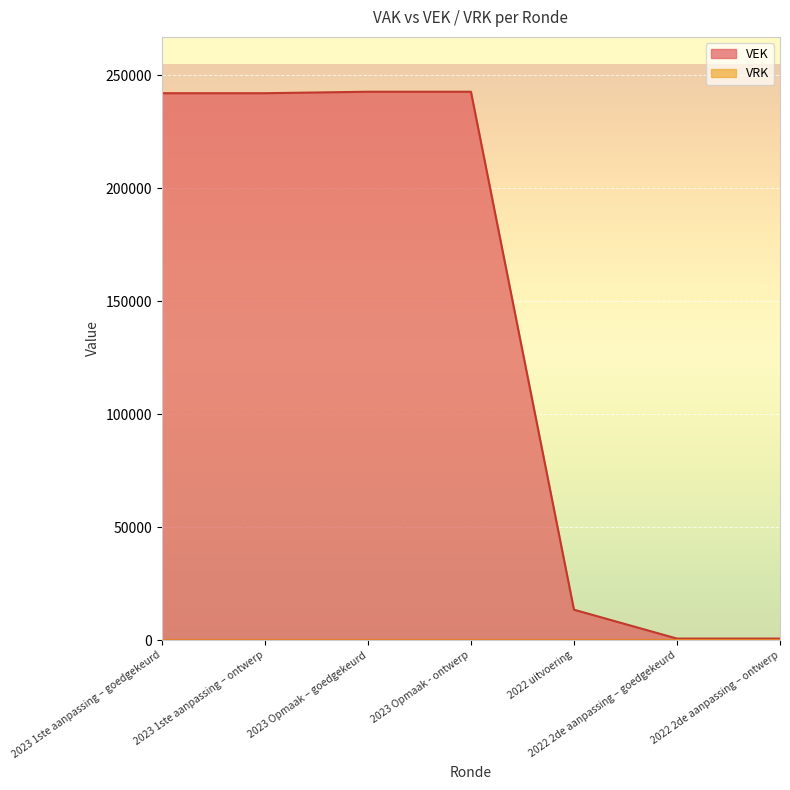

Reading right to left, list all the values displayed in this chart.

720	720	13507	242720	242720	242068	242068